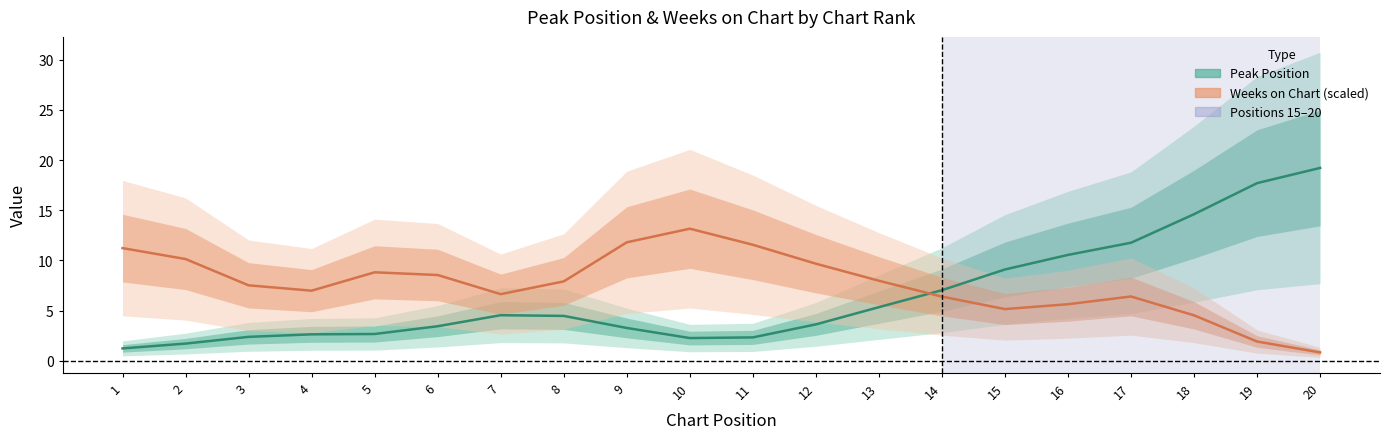

Where does the Peak Position series first go above 4?

7